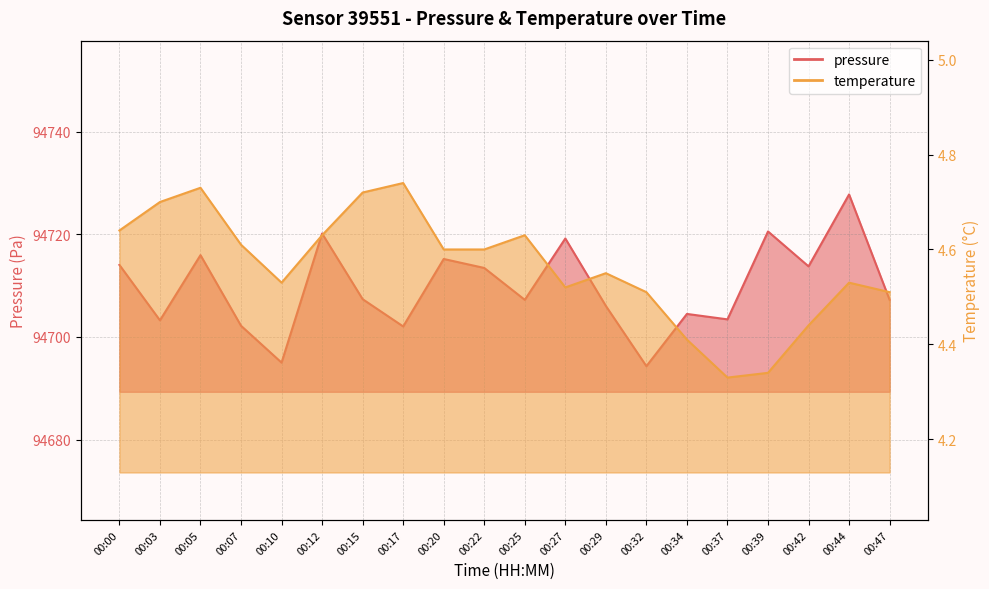

At how many categories does at least one series exceed 46091?

20